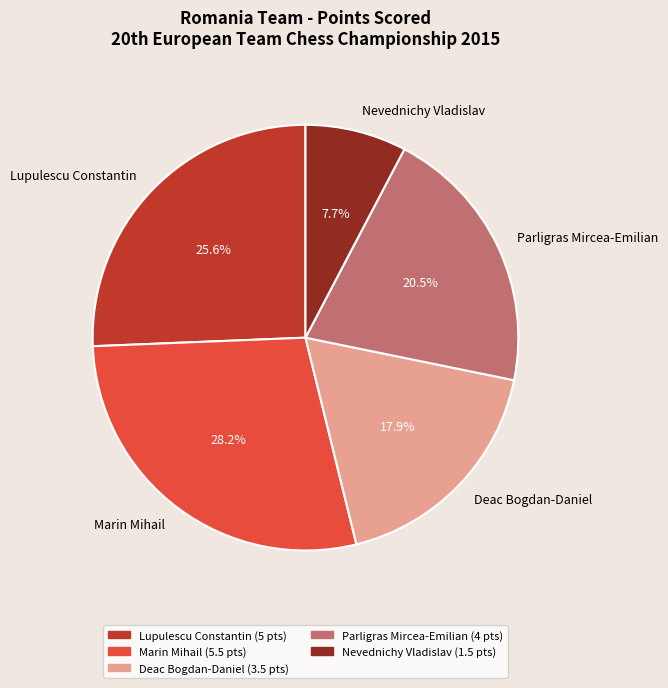

To the nearest percent, what is the difference between the largest and smallest slice percentages?

21%